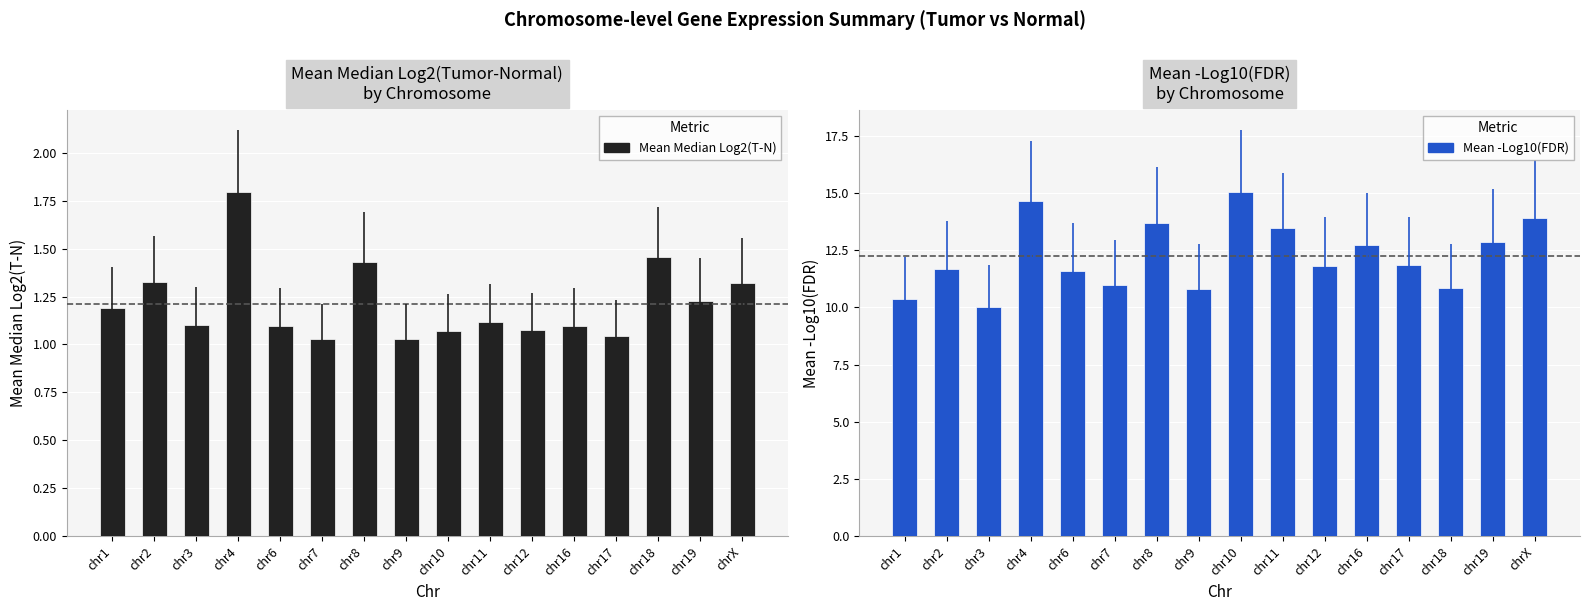

Does the chart contain stacked bars?

No